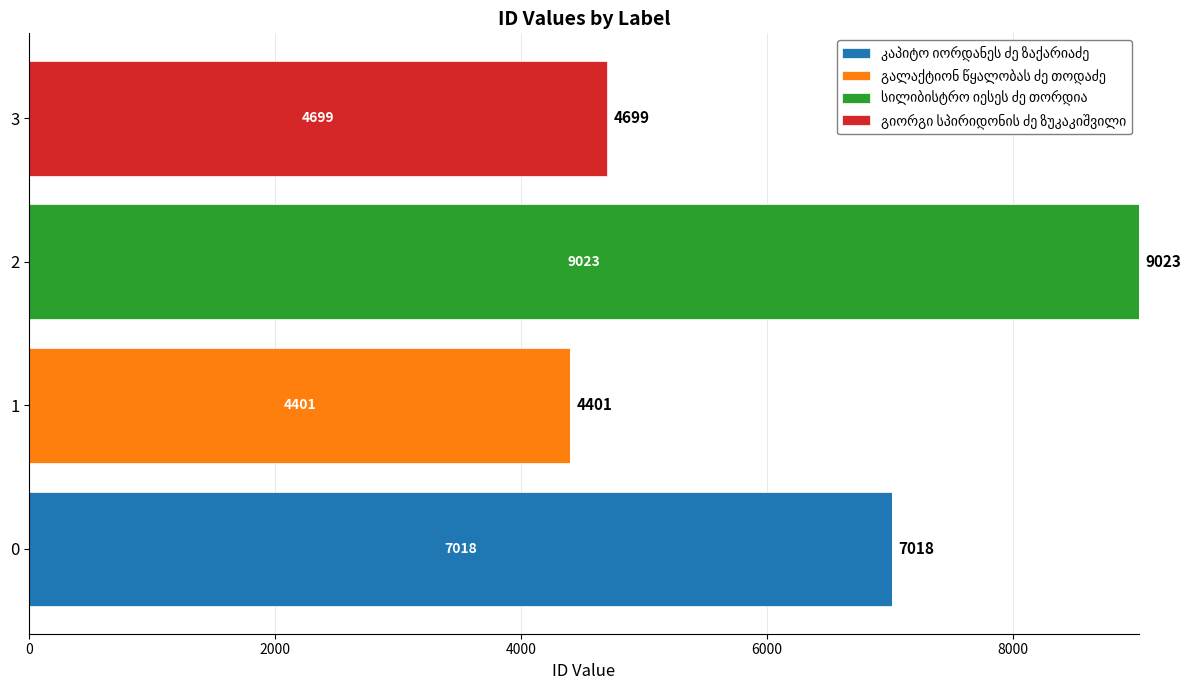

What is the total value across all series at 0?

7018